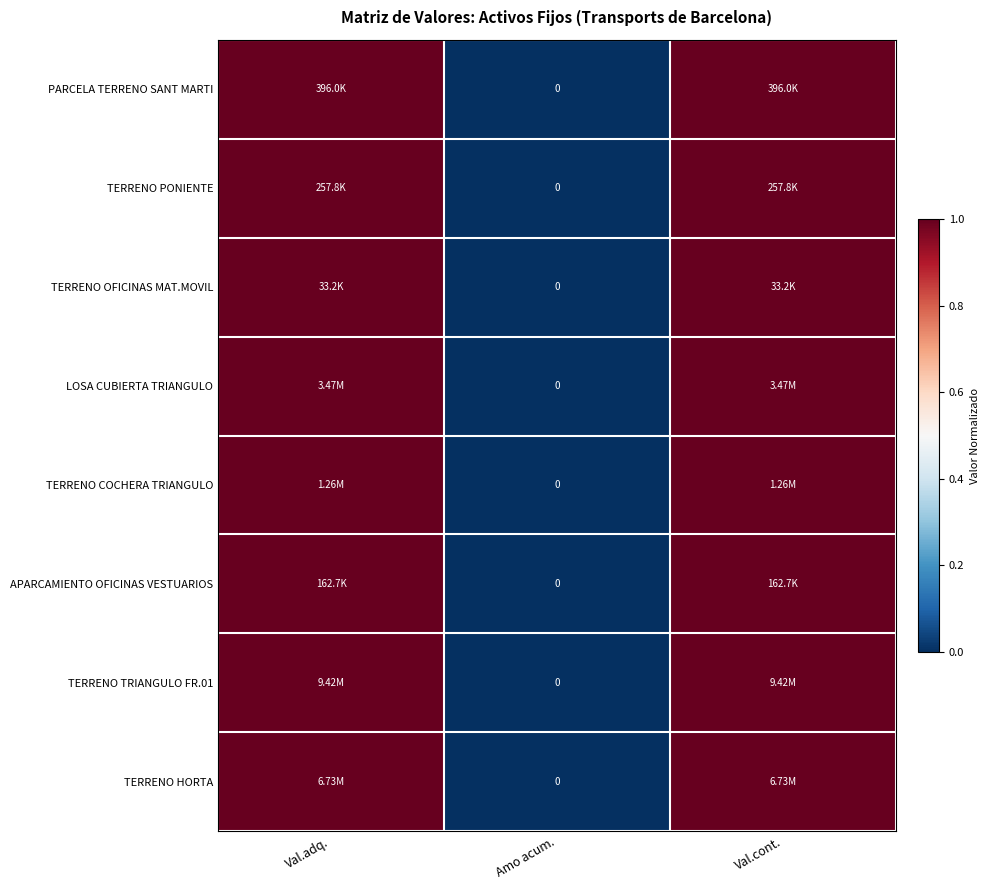

Is the value of LOSA CUBIERTA TRIANGULO at Amo acum. greater than the value of TERRENO HORTA at Val.cont.?

No